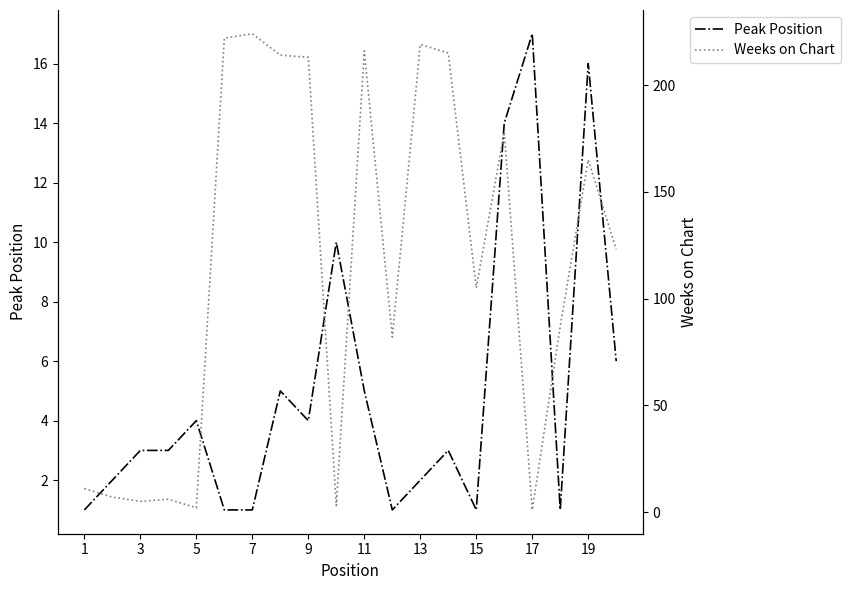

True or false: Weeks on Chart and Peak Position cross at least once.

True